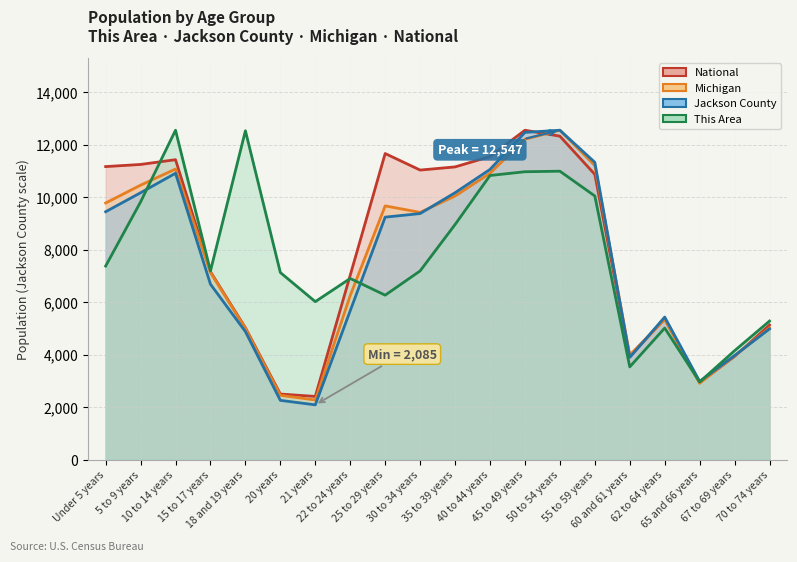

True or false: This Area has a value of 7187.3 at 30 to 34 years.

True